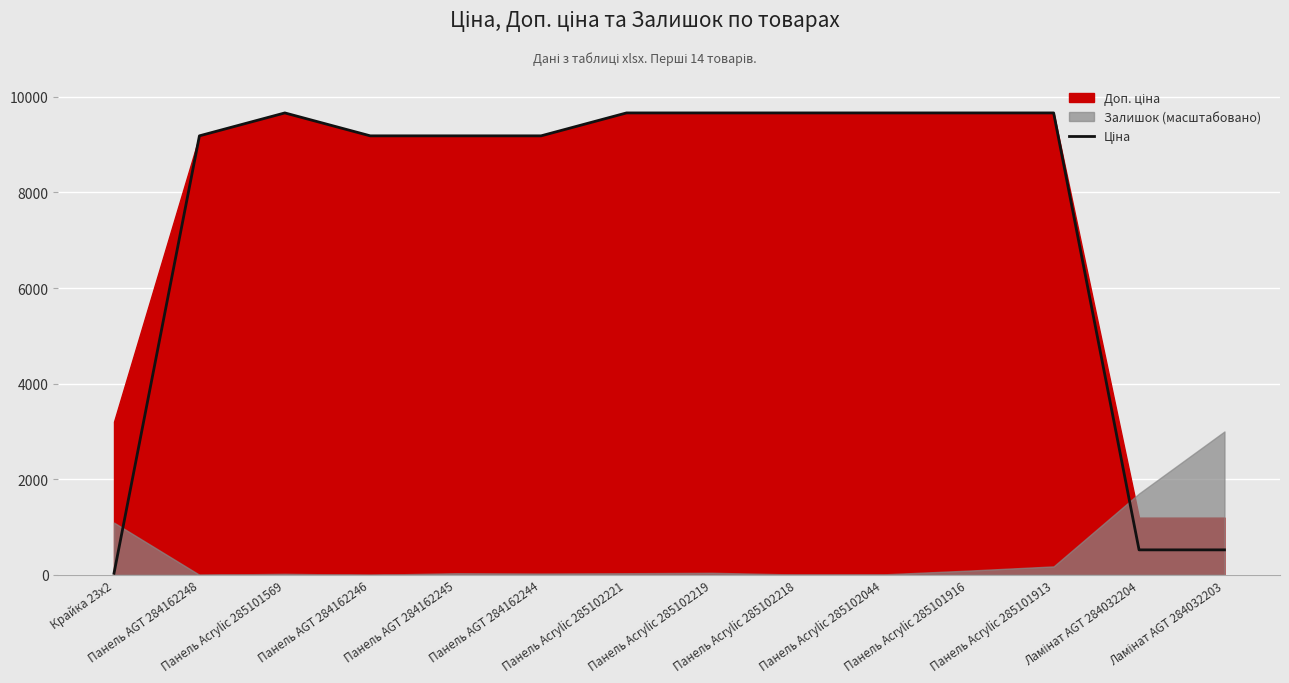

What is the greatest value displayed?

9664.7